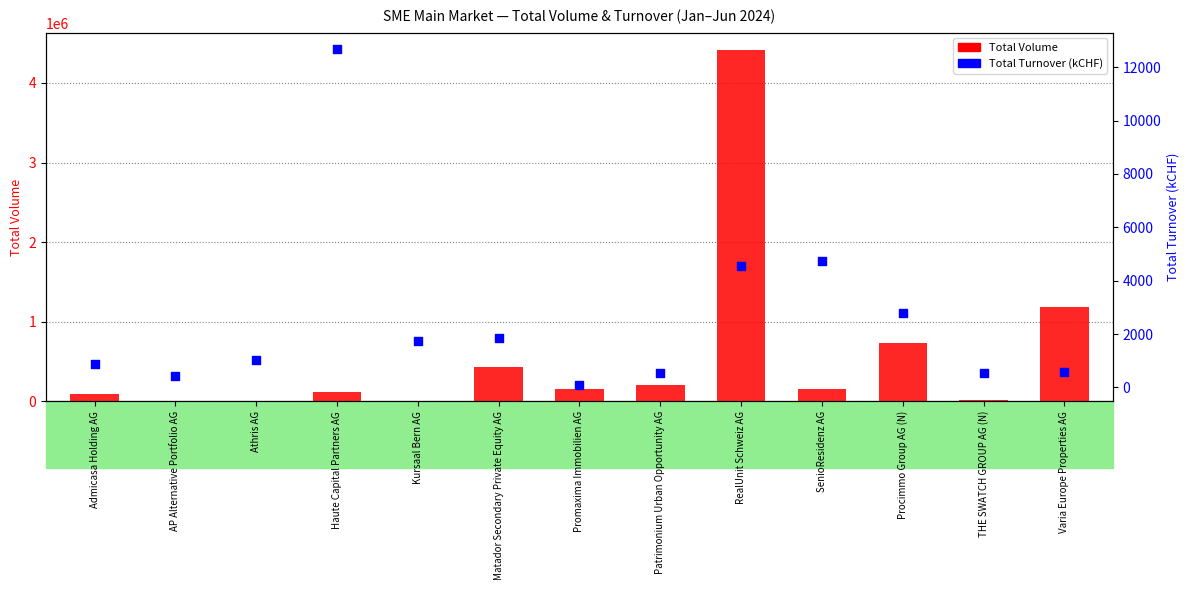

Which series reaches the minimum Y coordinate?

Total Turnover (kCHF)